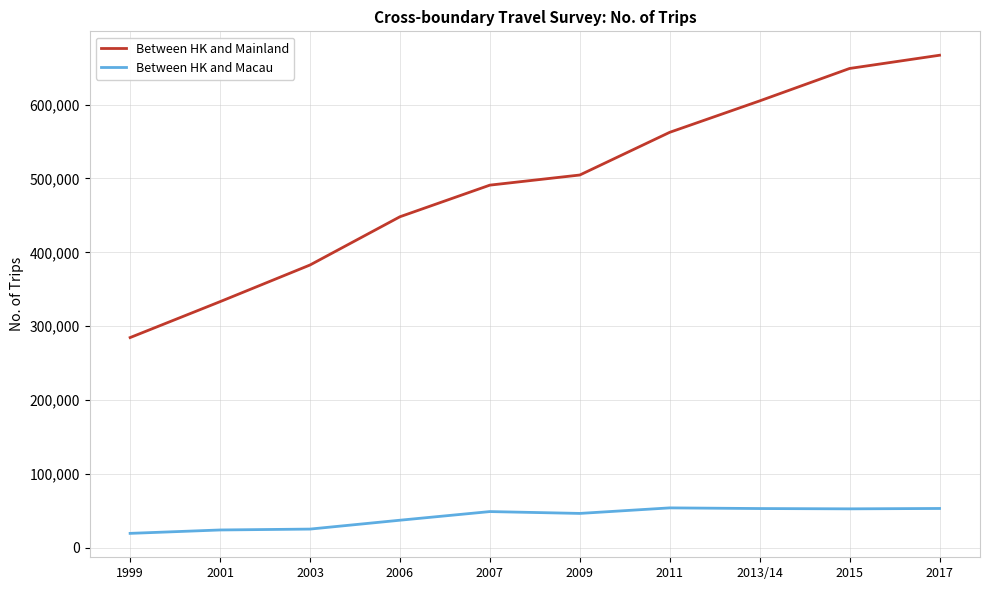

Is it true that Between HK and Mainland equals 284600 at 1999?

True